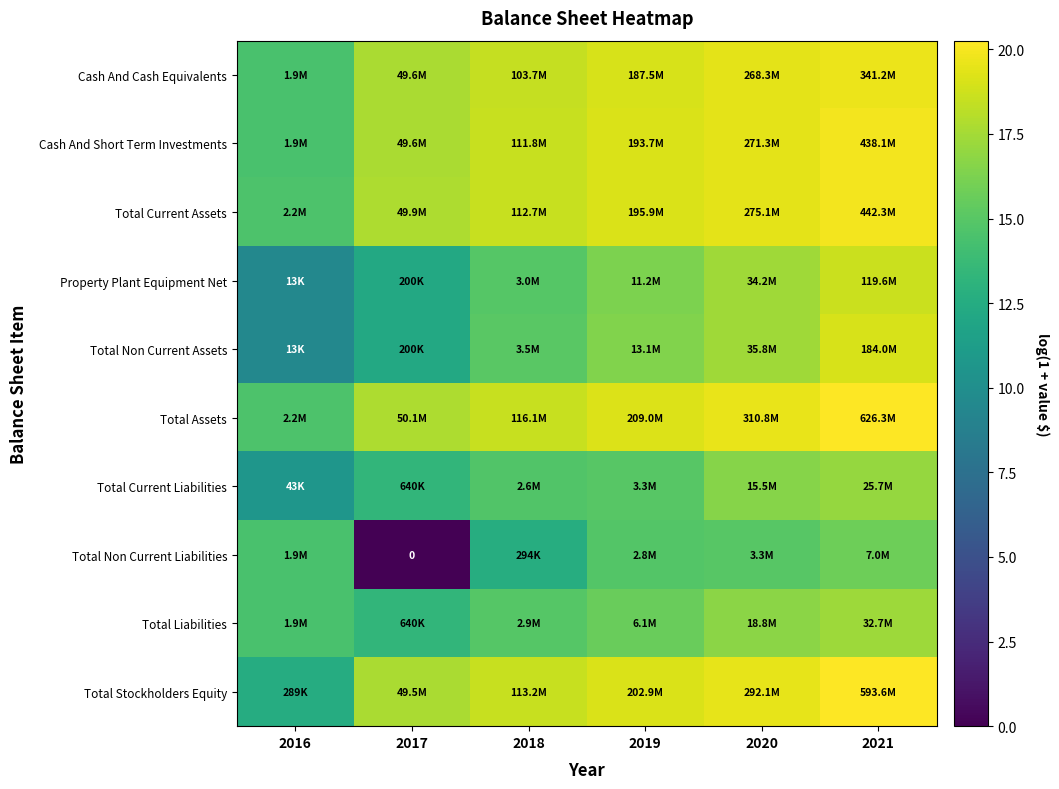

How many values in the Total Current Assets series exceed 19?

3